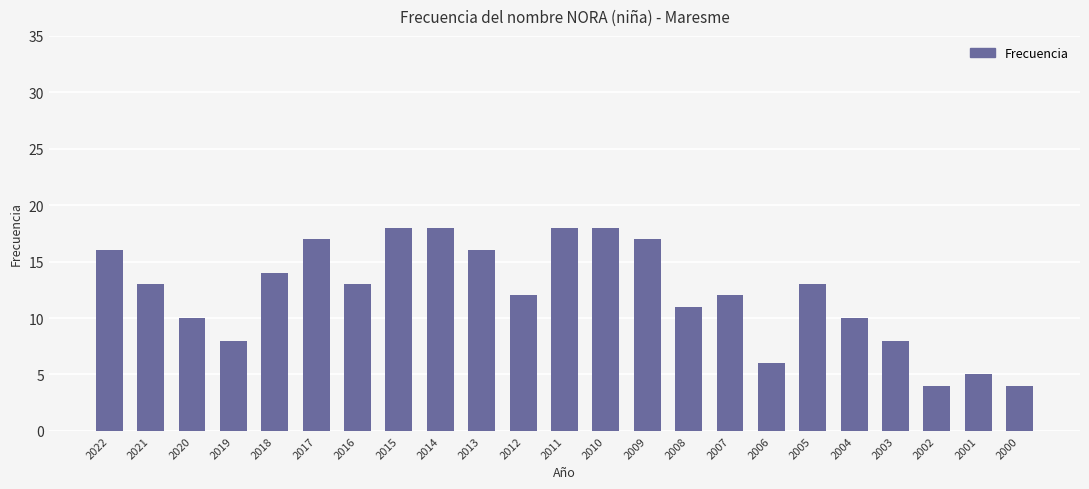

What is the ratio of the value at 2019 to the value at 2016?

0.6